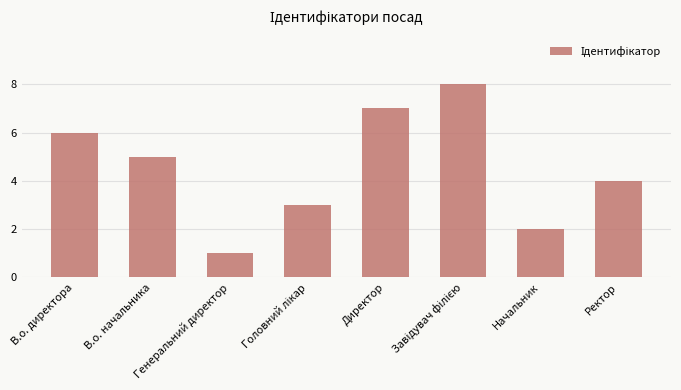

At which label is the value closest to 4?

Ректор